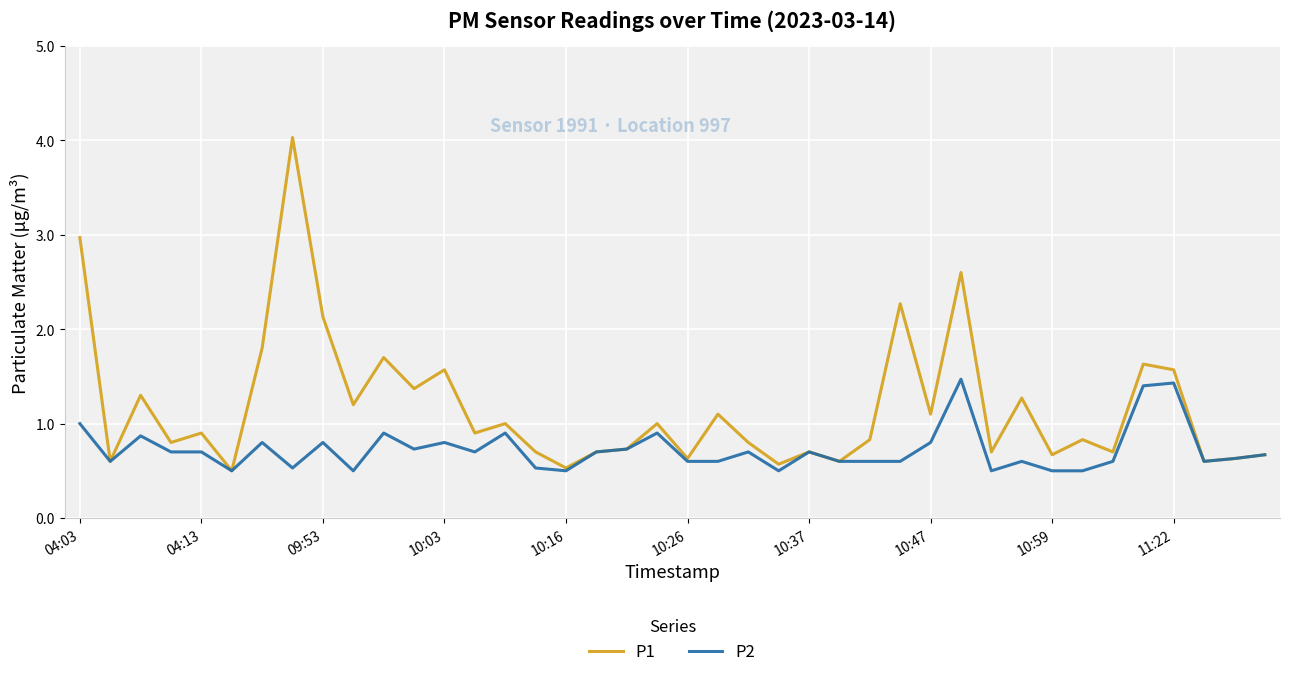

Does the chart have visible grid lines?

Yes